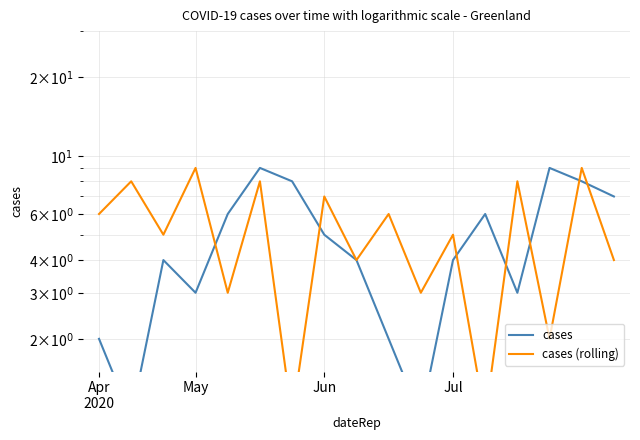

The cases series shows 4 at 8. True or false?

True